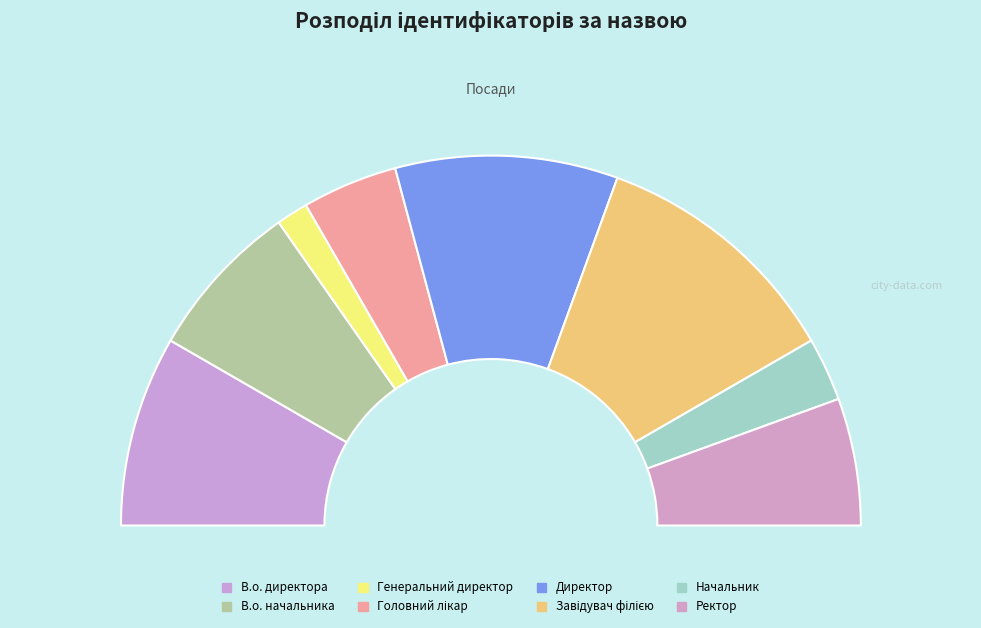

Does Директор represent more than half of the total?

No